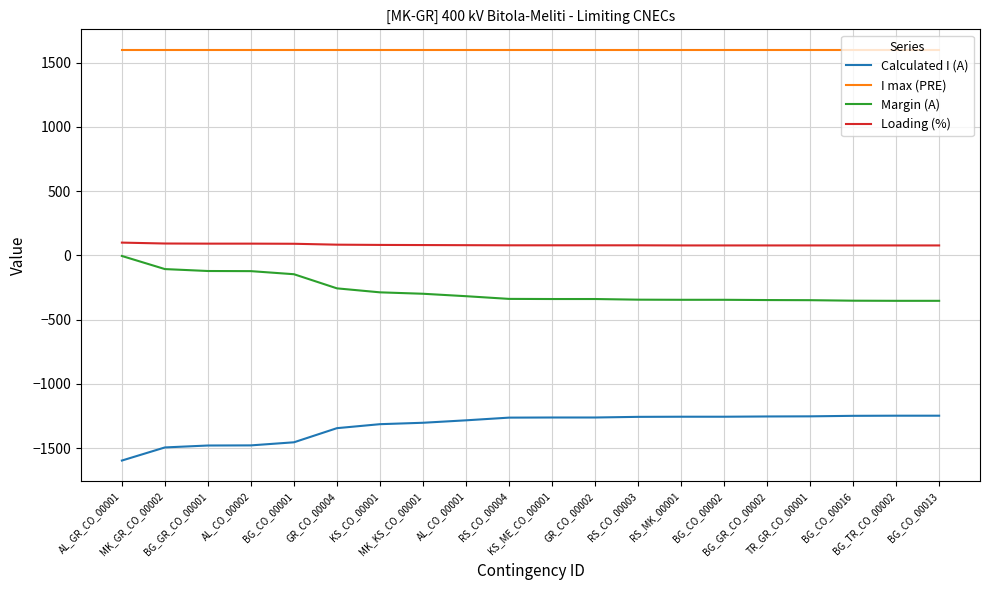

What are all the series names shown in the legend?

Calculated I (A), I max (PRE), Margin (A), Loading (%)